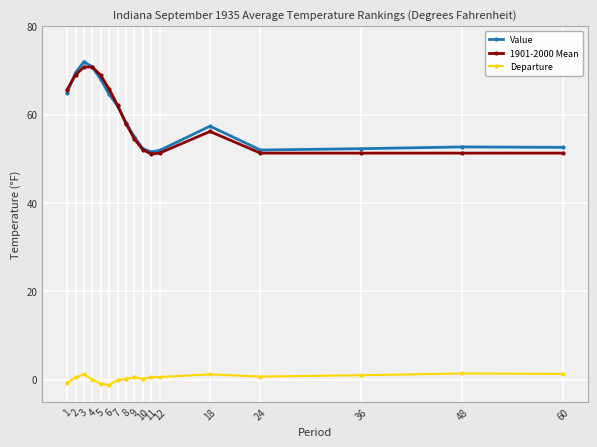

Is it true that 1901-2000 Mean equals 84.1 at 8?

False